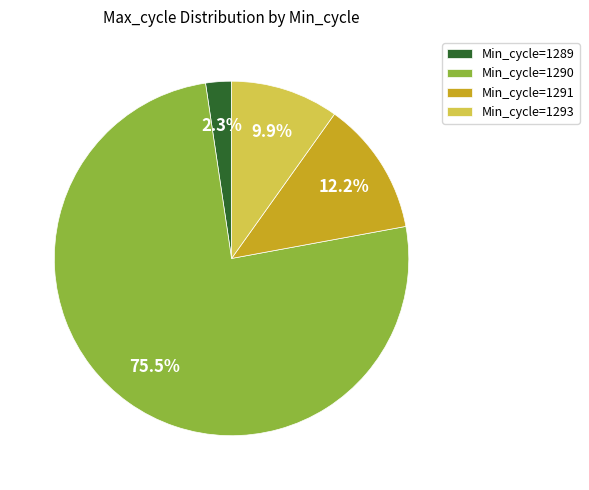

Which has a higher value, Min_cycle=1291 or Min_cycle=1289?

Min_cycle=1291